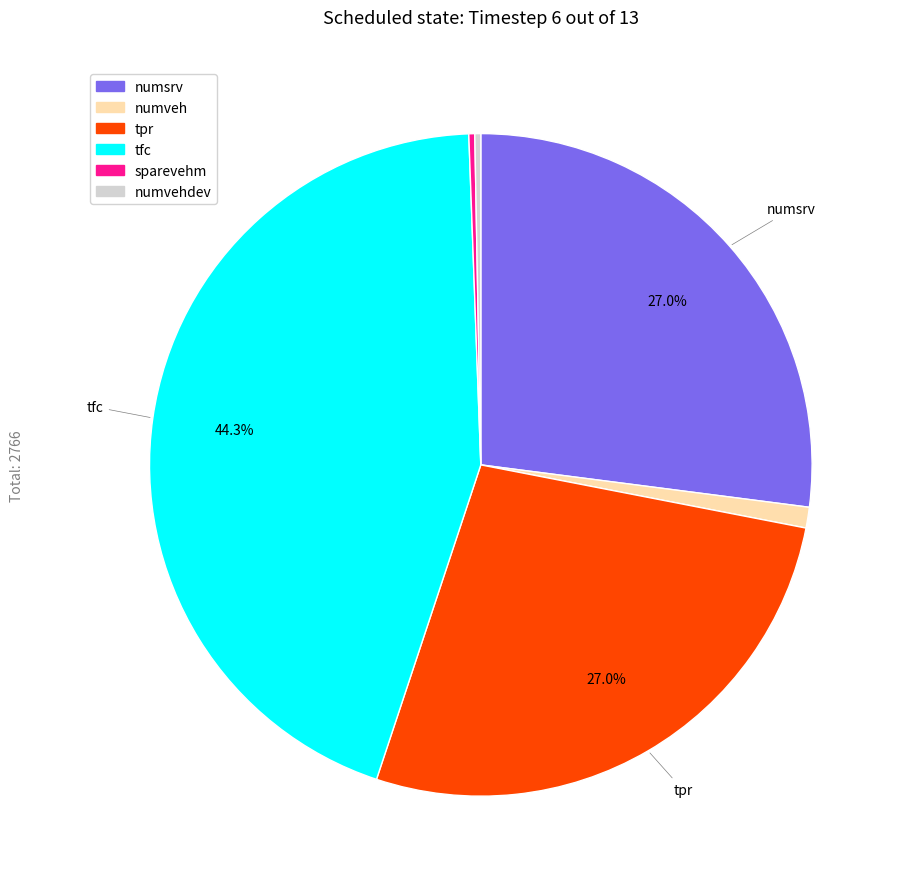

Is there any slice that represents more than half of the pie?

No